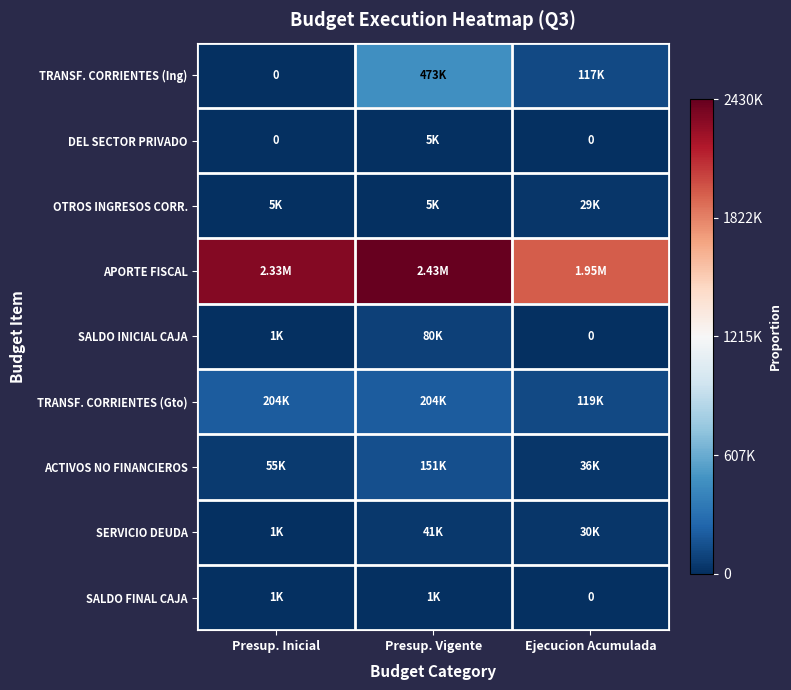

Is the value of APORTE FISCAL at Presup. Inicial greater than the value of TRANSF. CORRIENTES (Gto) at Ejecucion Acumulada?

Yes